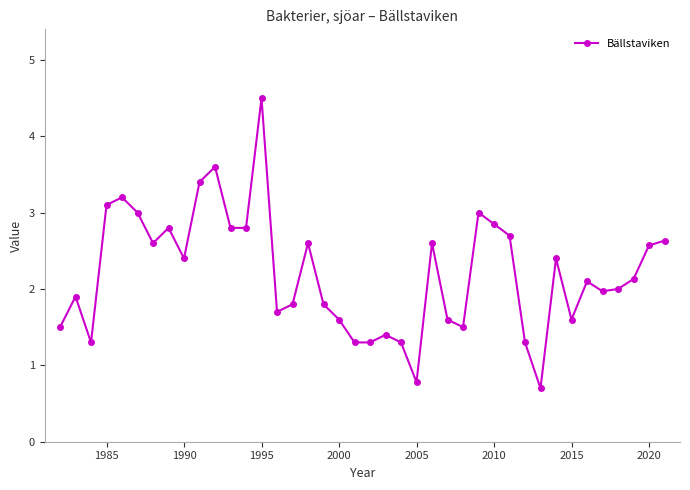

What is the minimum value shown in the chart?

0.7